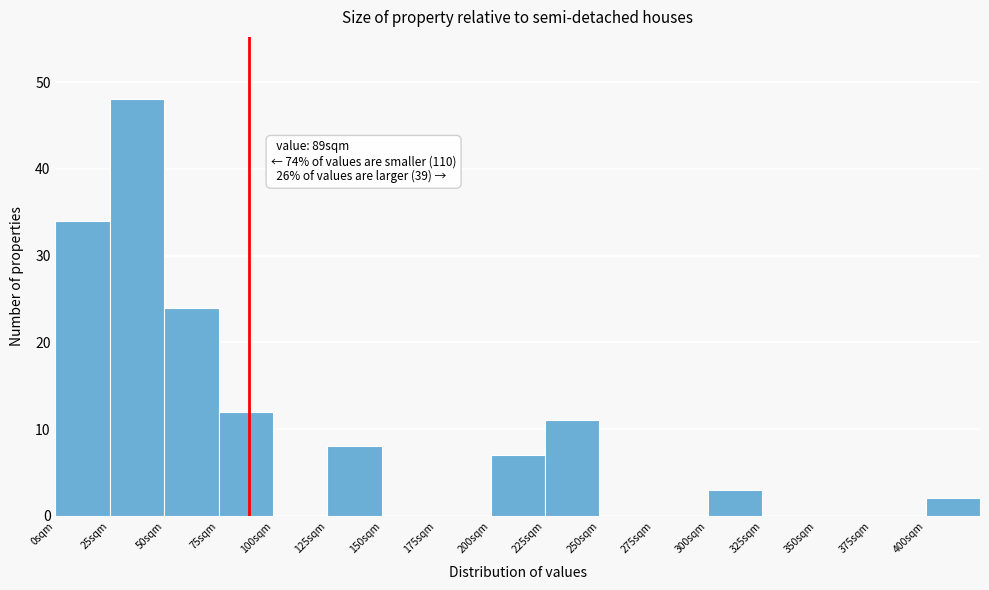

Which range on the x-axis has the tallest bar?

25 to 50